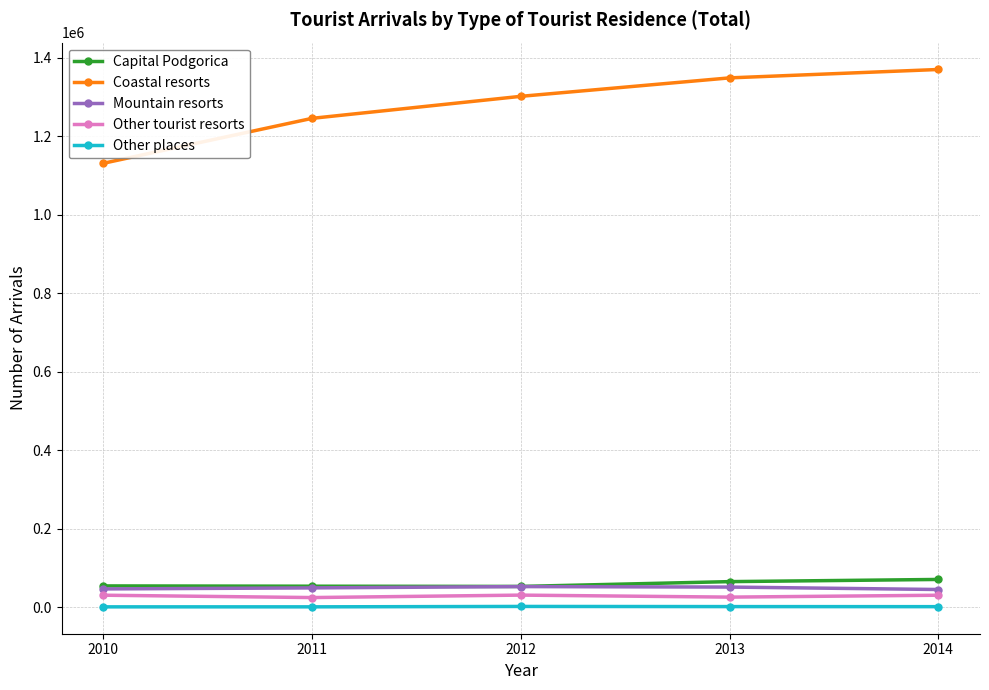

What is the greatest value displayed?

1369775